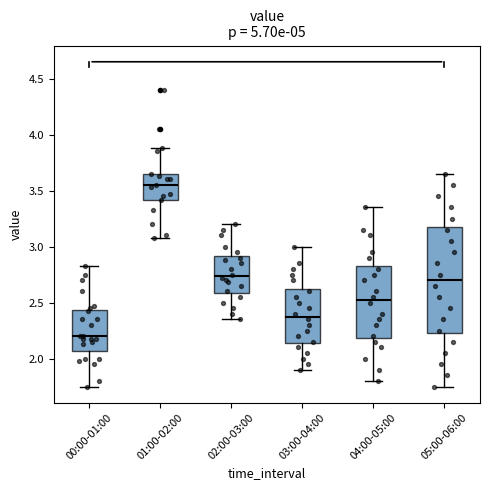

Reading left to right, read every box against the y-axis: the position of its median line, the range the box covers, and the ends of its whiskers. The values are not printed on the chart, so give them approximately, as read against the axis.

00:00-01:00: median 2.20, box 2.05 to 2.45, whiskers 1.75 to 2.85
01:00-02:00: median 3.55, box 3.40 to 3.65, whiskers 3.10 to 3.90
02:00-03:00: median 2.75, box 2.60 to 2.90, whiskers 2.35 to 3.20
03:00-04:00: median 2.40, box 2.15 to 2.65, whiskers 1.90 to 3.00
04:00-05:00: median 2.55, box 2.20 to 2.85, whiskers 1.80 to 3.35
05:00-06:00: median 2.70, box 2.25 to 3.20, whiskers 1.75 to 3.65